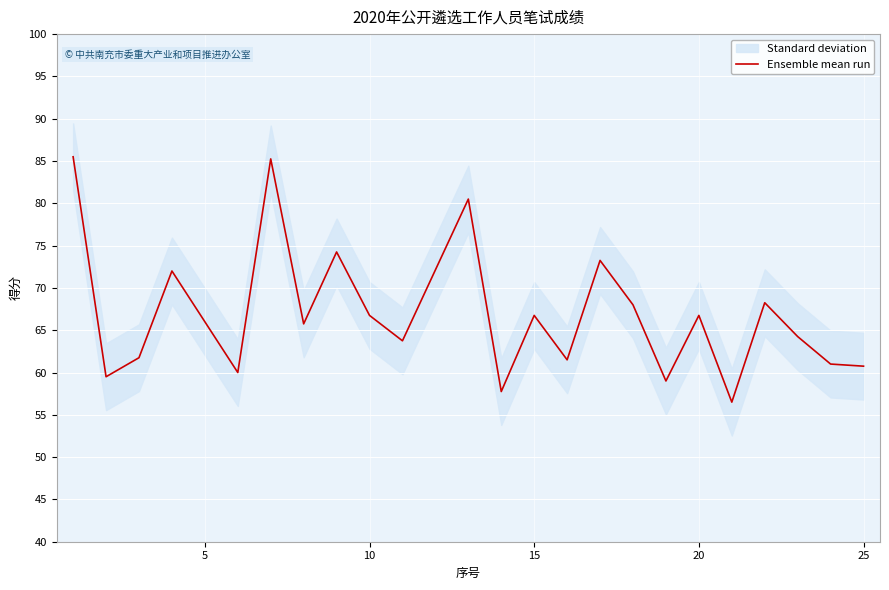

What is the minimum value for Ensemble mean run?

56.5